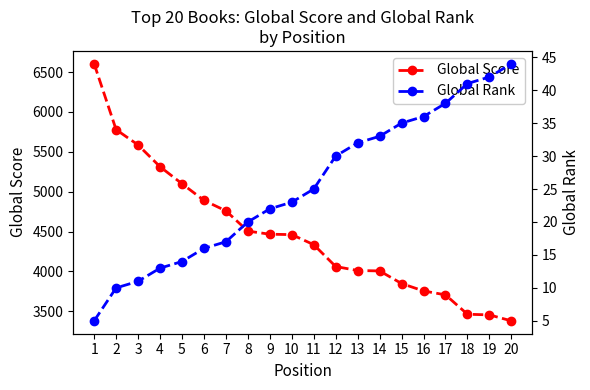

What is the spread (max minus min) of values at 20?

3337